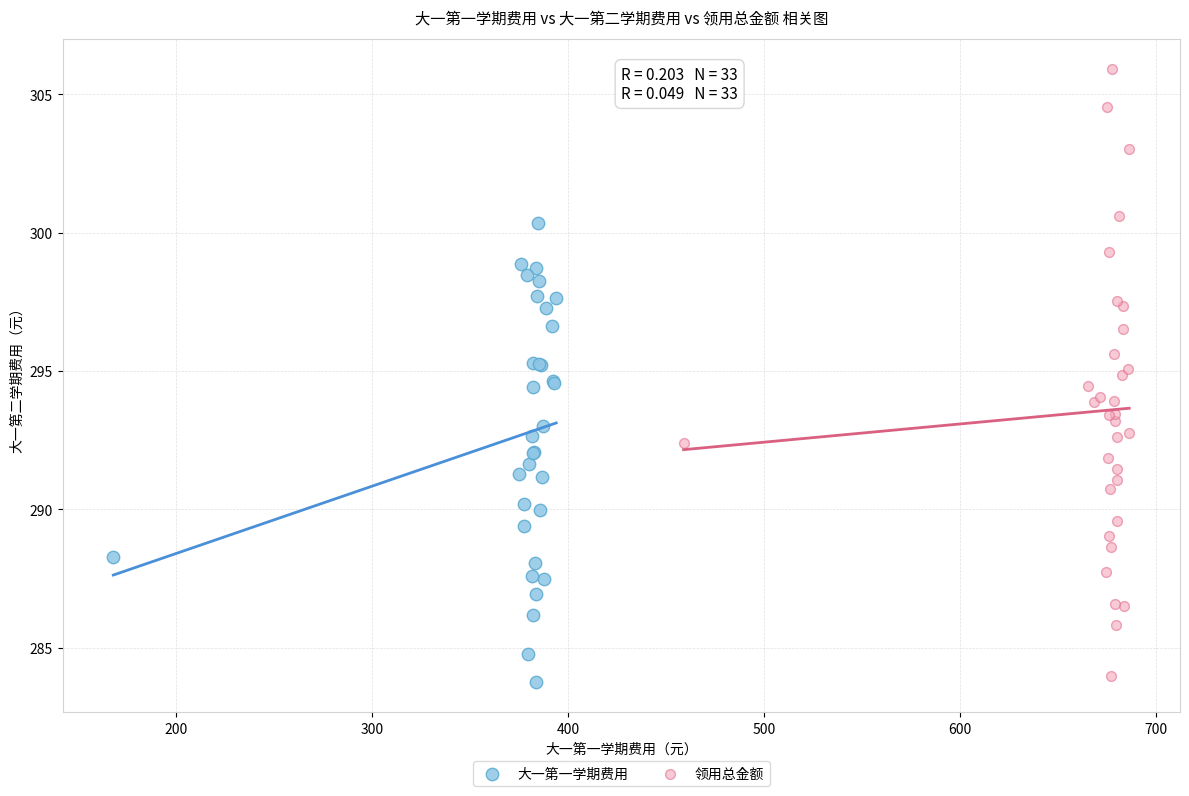

Which series has the largest Y range (max minus min)?

领用总金额